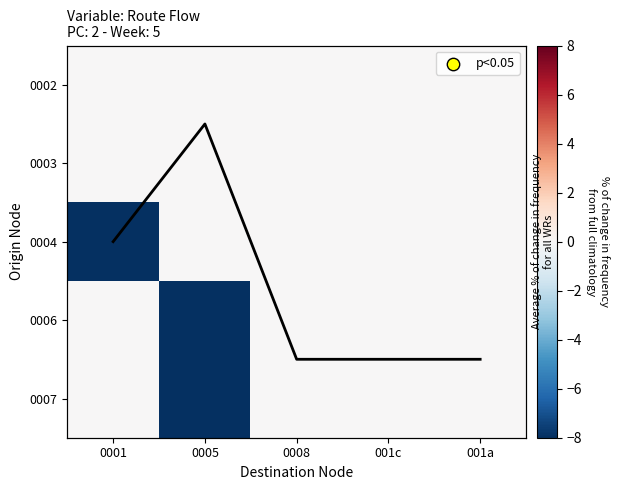

How many categories are shown in the chart?

5